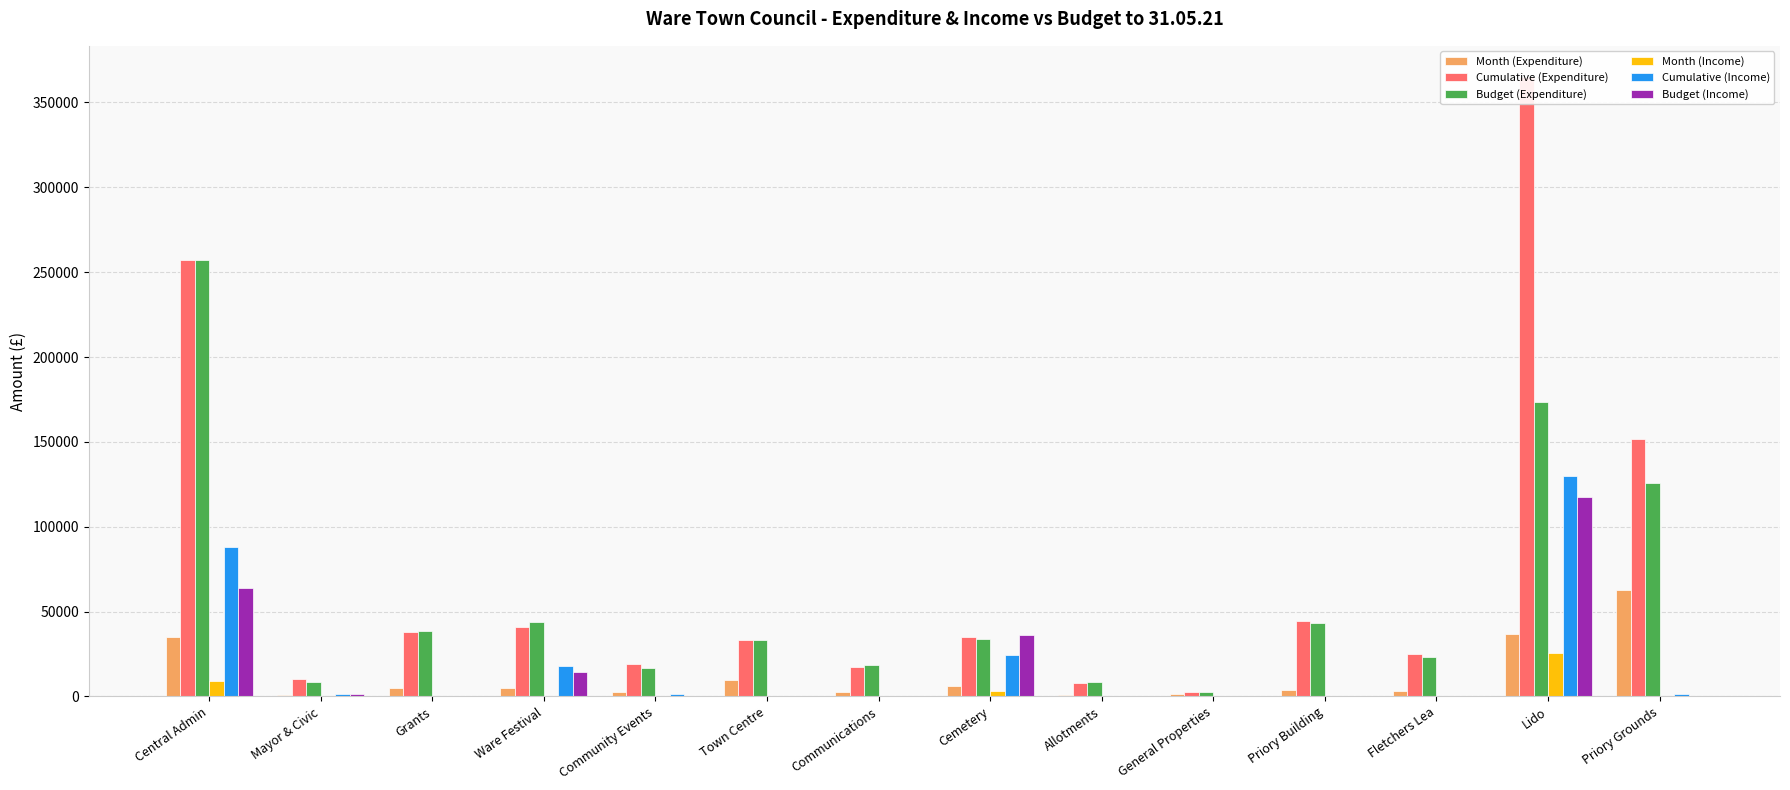

How many bars are there in each group?

6